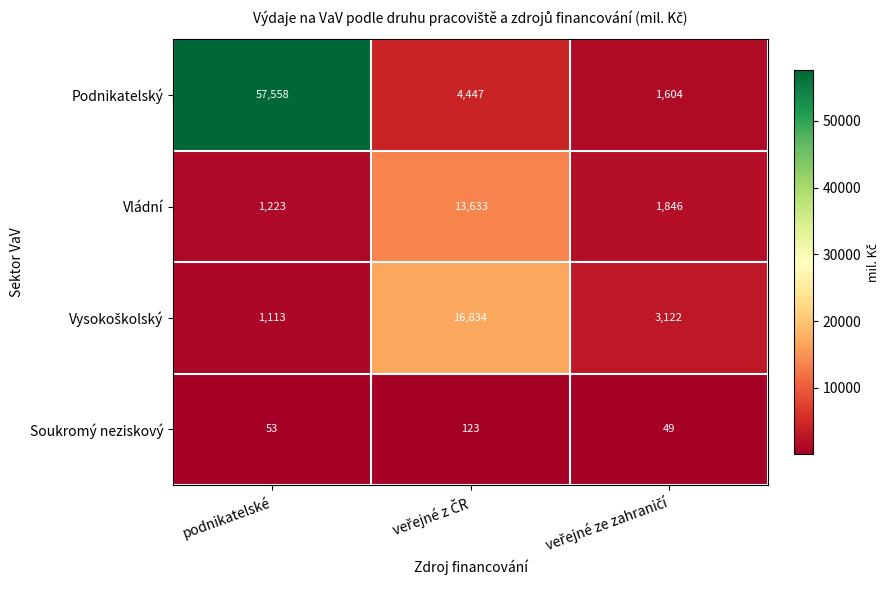

Where does the Podnikatelský series first go above 4447?

podnikatelské